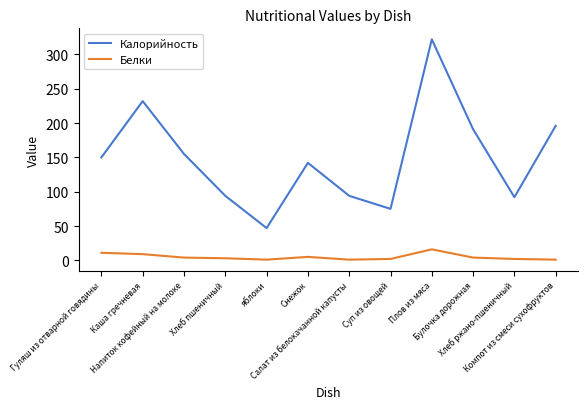

What is the average value of the Калорийность series?

149